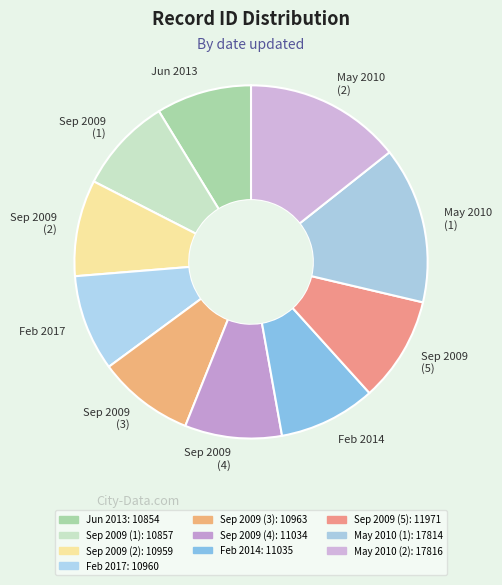

The May 2010 (1) slice represents 28% of the pie. True or false?

False